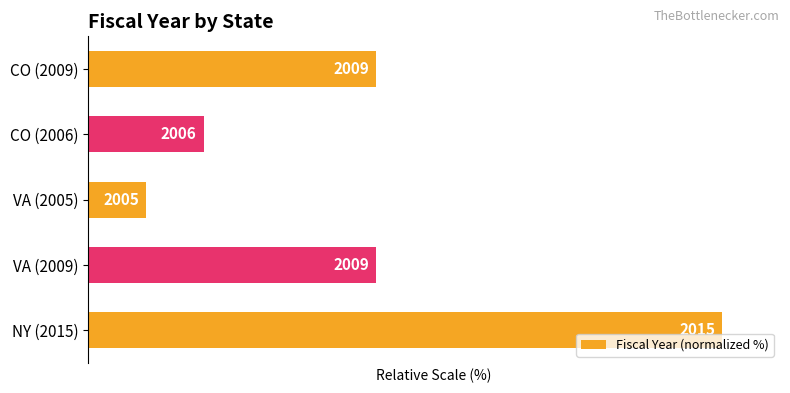

Does the chart contain any negative values?

No